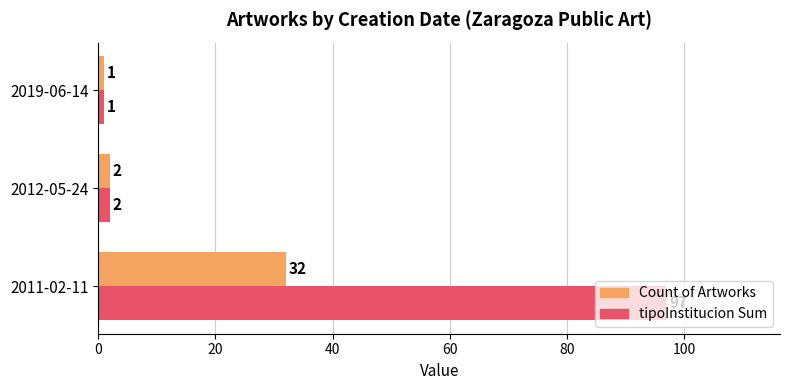

At how many categories does at least one series exceed 86?

1